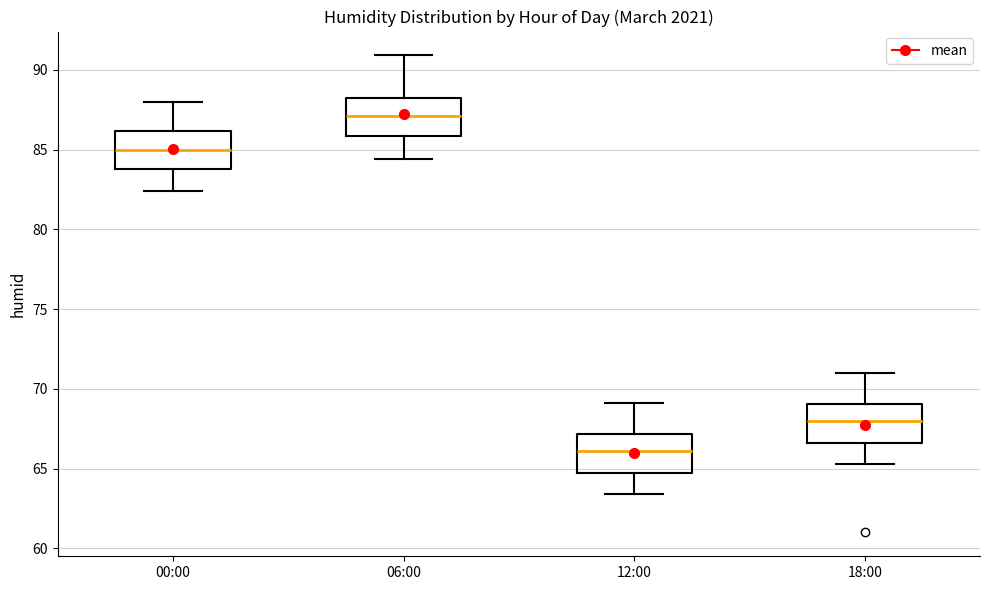

Reading left to right, transcribe this box plot: for each box, give where its median line is, the range the box spans, and where its two whiskers end, as read against the y-axis. The values are not printed on the chart, so give them approximately, as read against the axis.

00:00: median 85.0, box 84.0 to 86.0, whiskers 82.5 to 88.0
06:00: median 87.0, box 86.0 to 88.5, whiskers 84.5 to 91.0
12:00: median 66.0, box 64.5 to 67.0, whiskers 63.5 to 69.0
18:00: median 68.0, box 66.5 to 69.0, whiskers 65.5 to 71.0